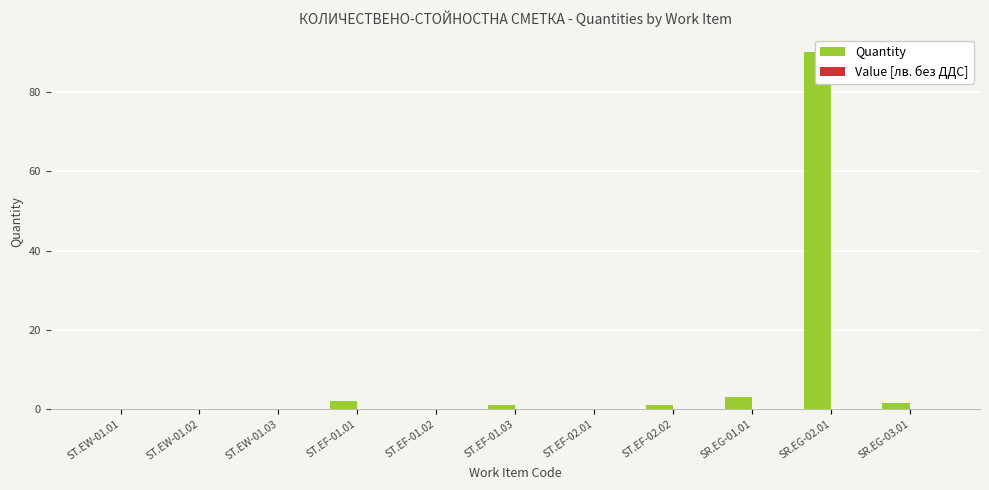

Does the chart contain stacked bars?

No